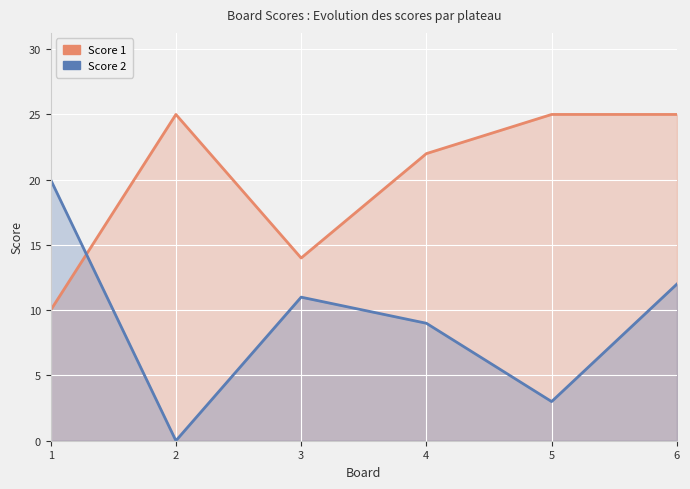

How many interior local valleys does the Score 2 series have?

2